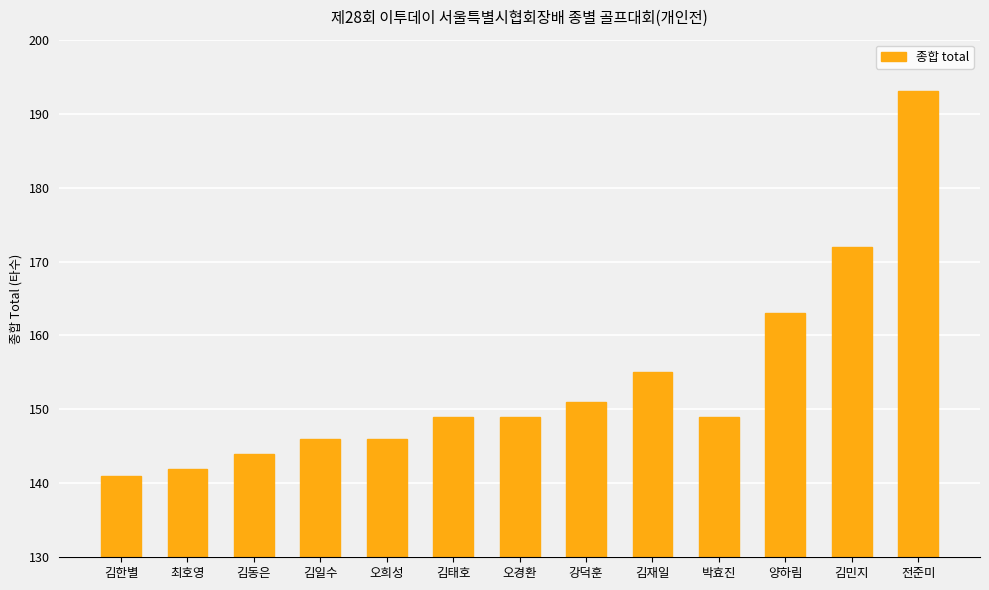

Count the number of categories in the chart.

13